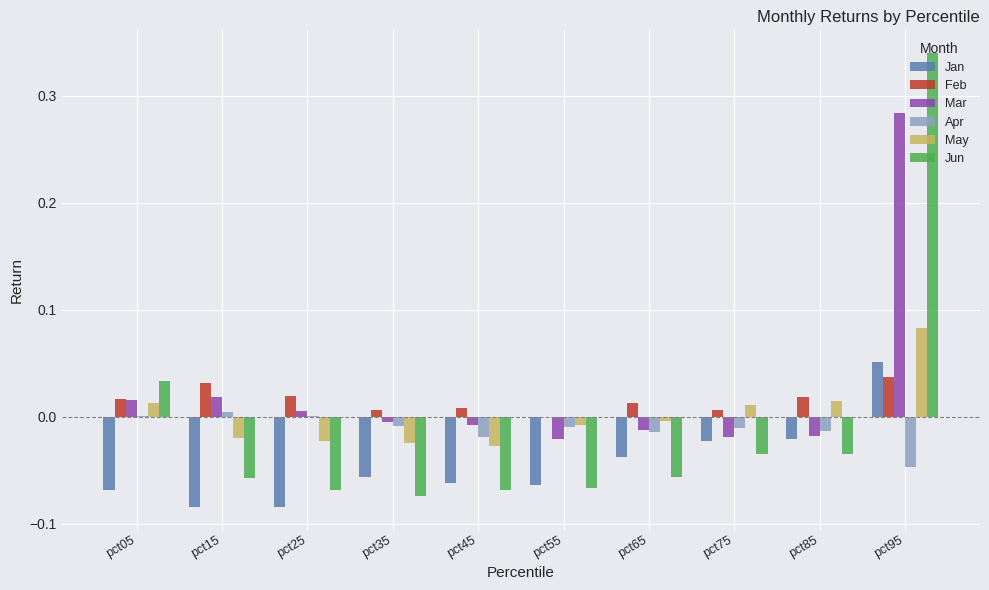

Is it true that Apr equals 0.0 at pct05?

True